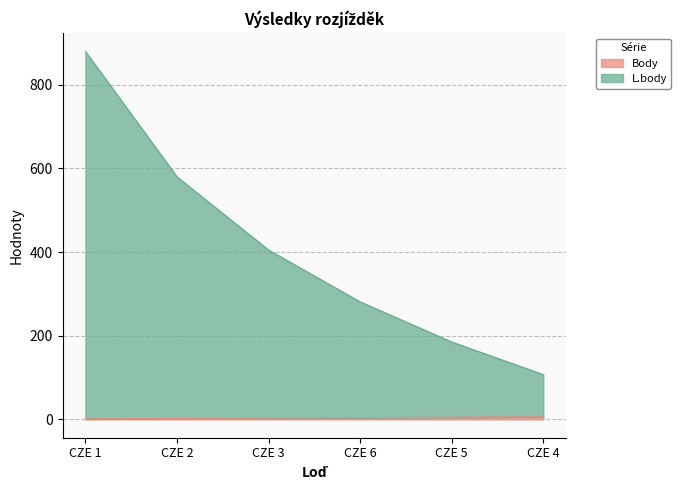

What is the minimum value shown in the chart?

1